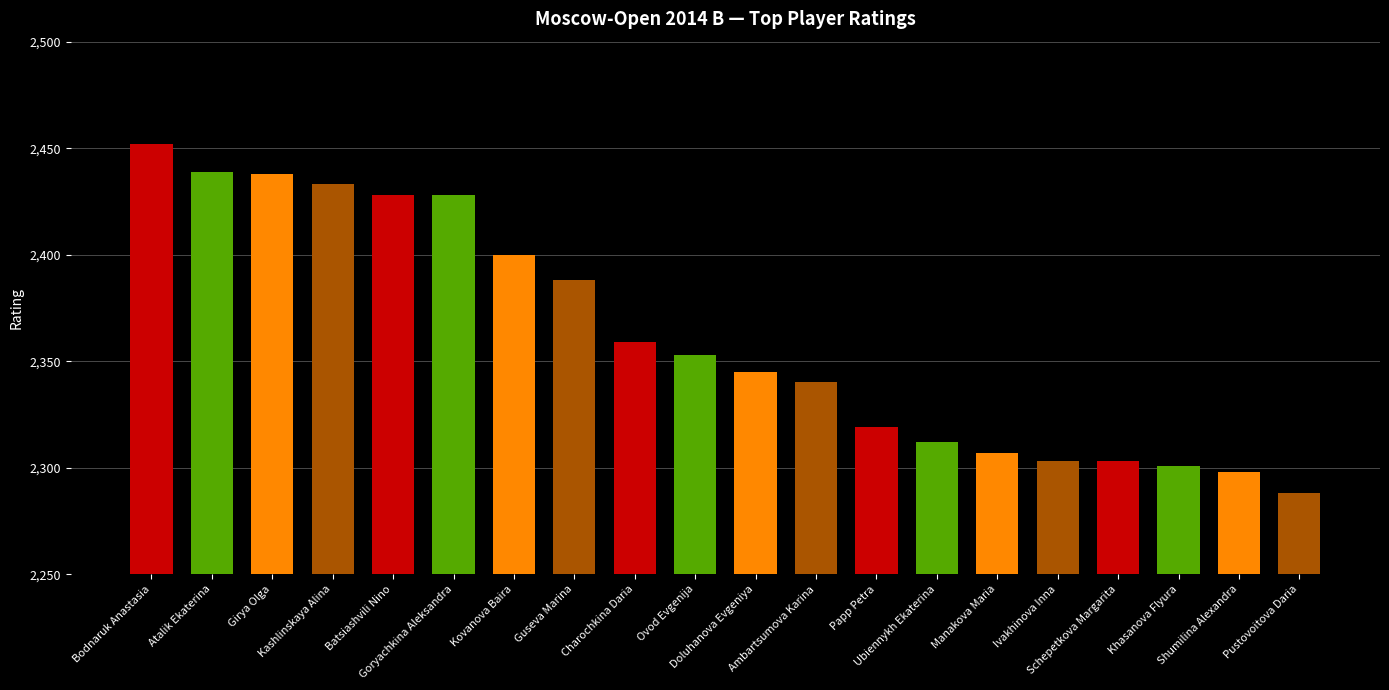

What is the maximum value shown in the chart?

2452